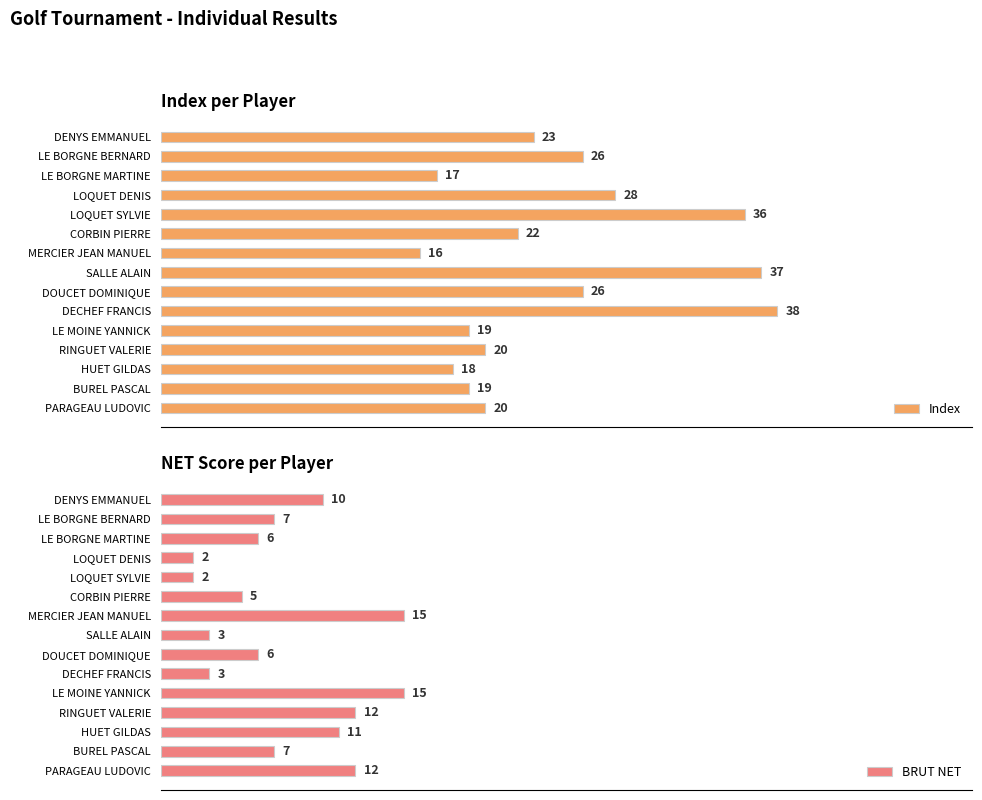

At which label does Index reach its minimum?

MERCIER JEAN MANUEL